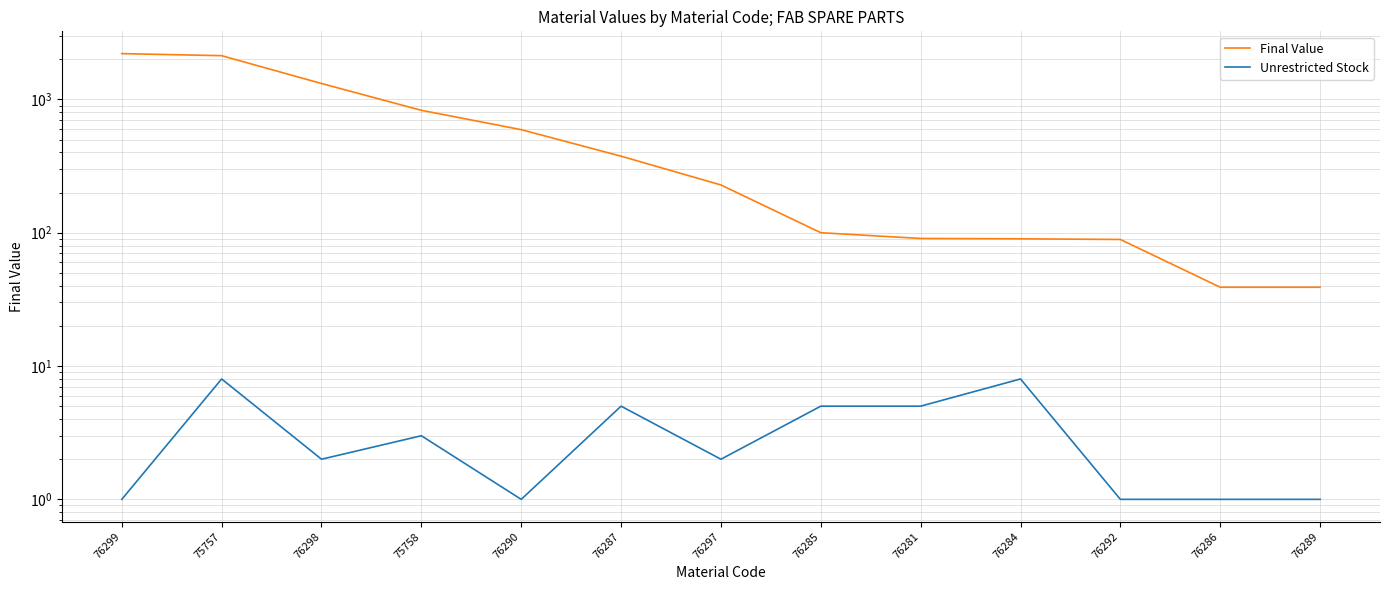

The Final Value series shows 2205.0 at 76299. True or false?

True